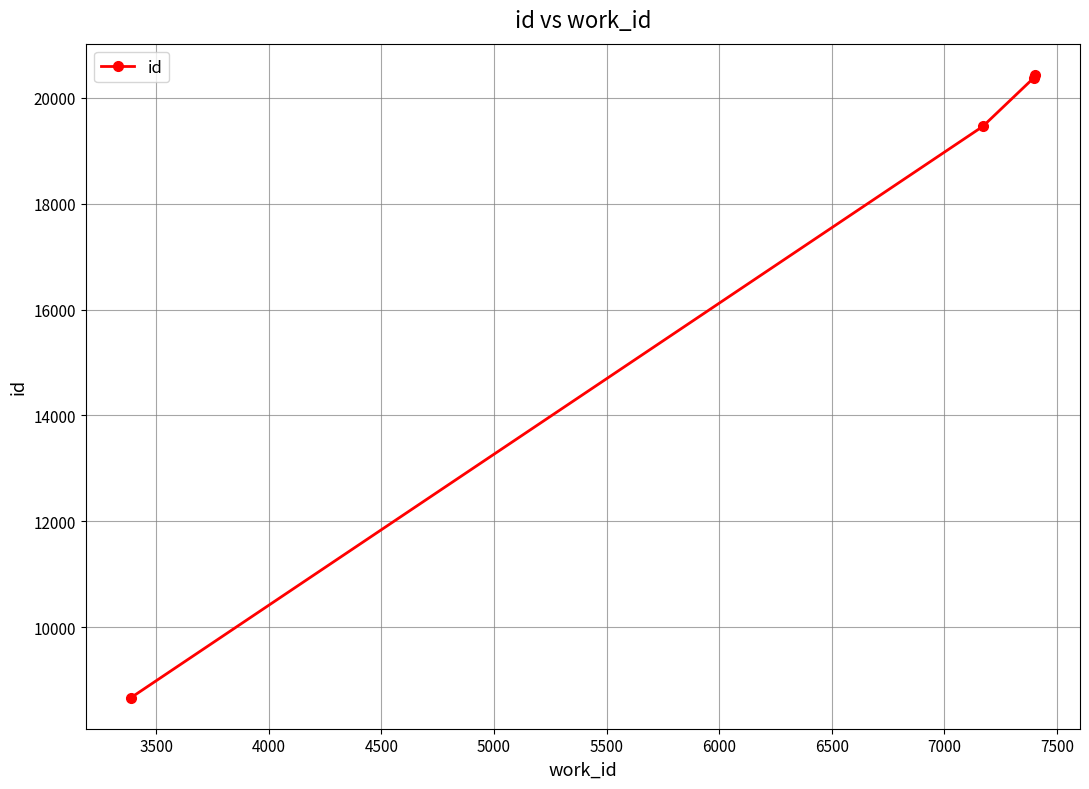

True or false: the data has more than 1 interior local peaks.

False